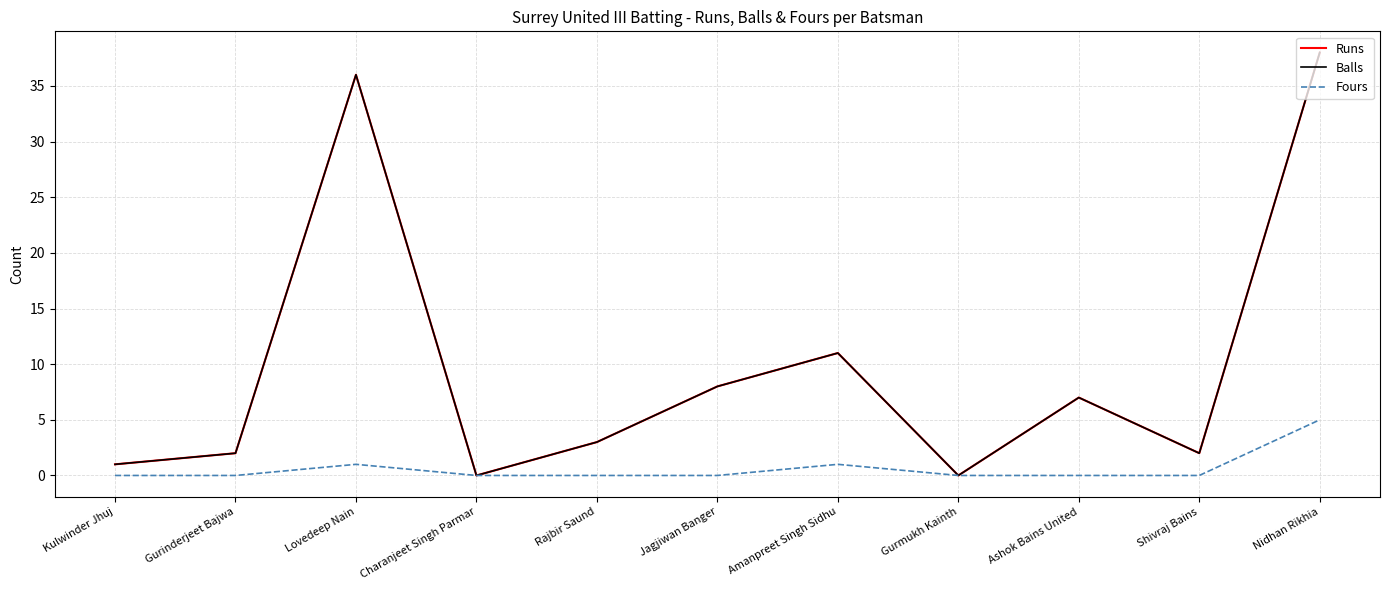

True or false: Fours and Balls cross at least once.

False